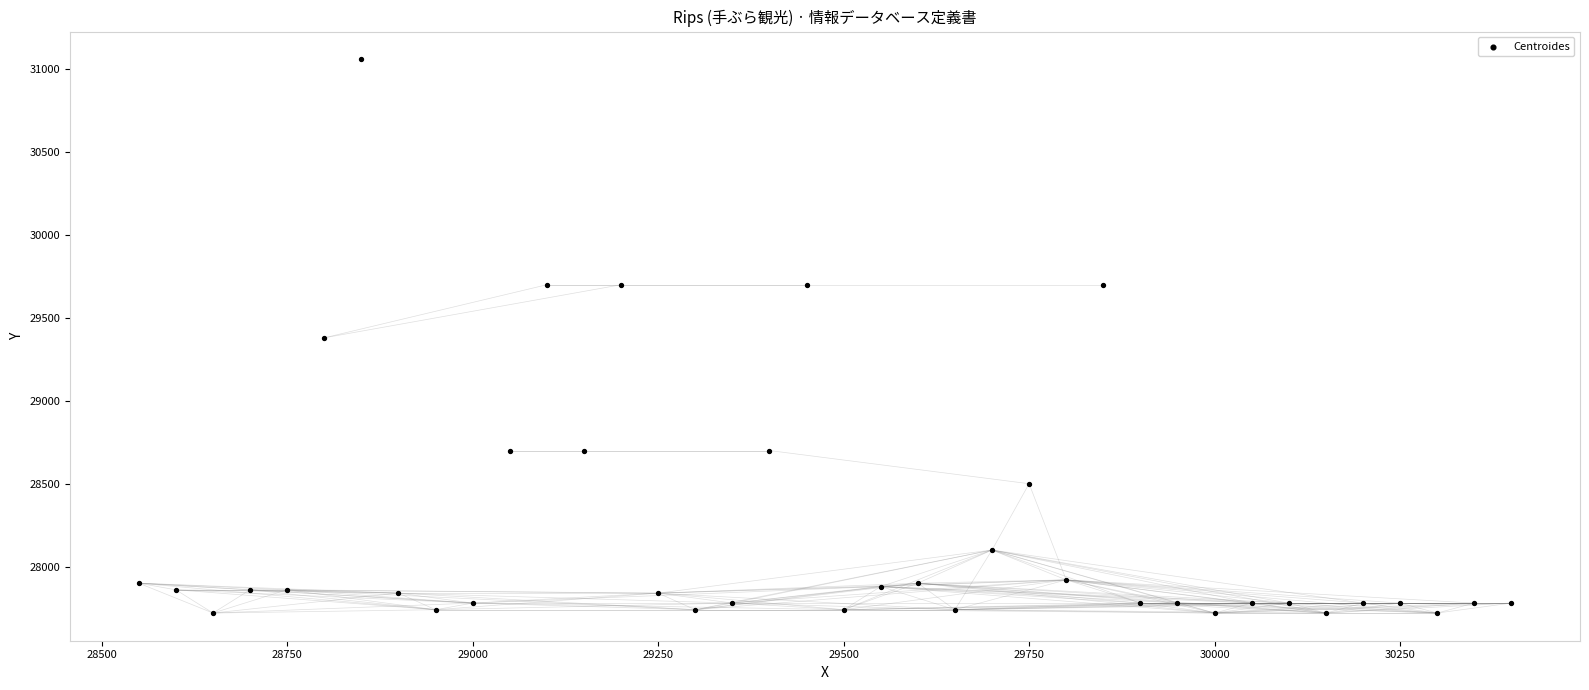

What is the range of Y values (max minus min)?

3340